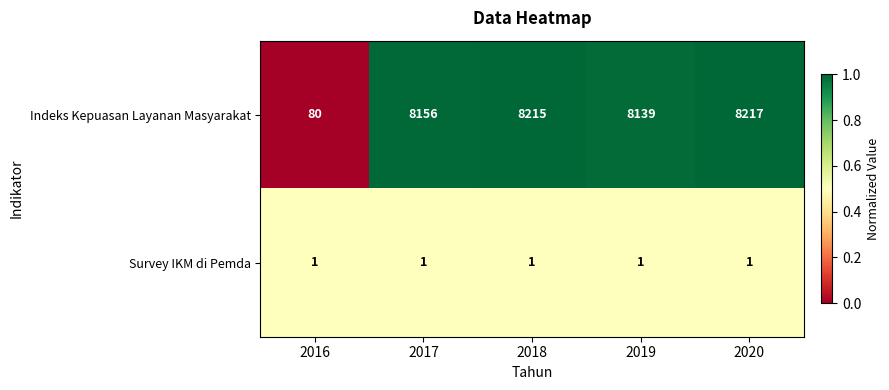

At how many categories does at least one series exceed 1127?

4